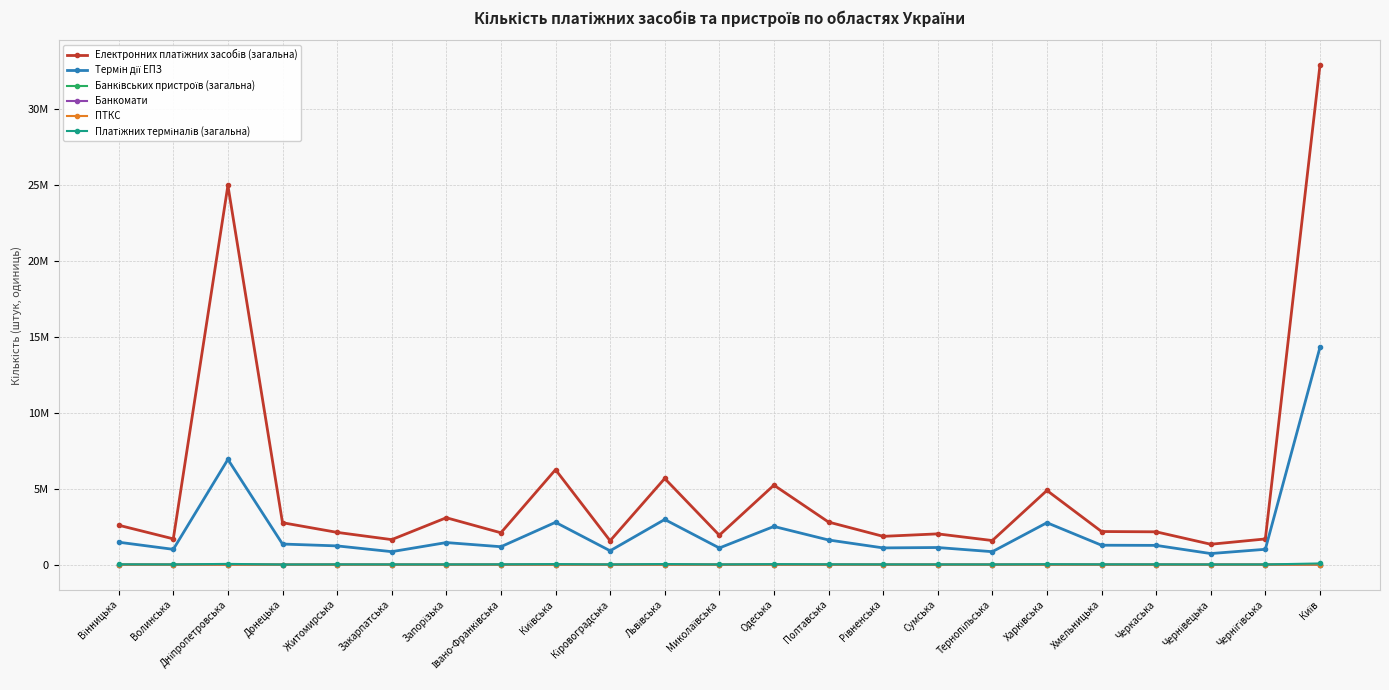

True or false: Термін дії ЕПЗ and Електронних платіжних засобів (загальна) intersect in this chart.

False